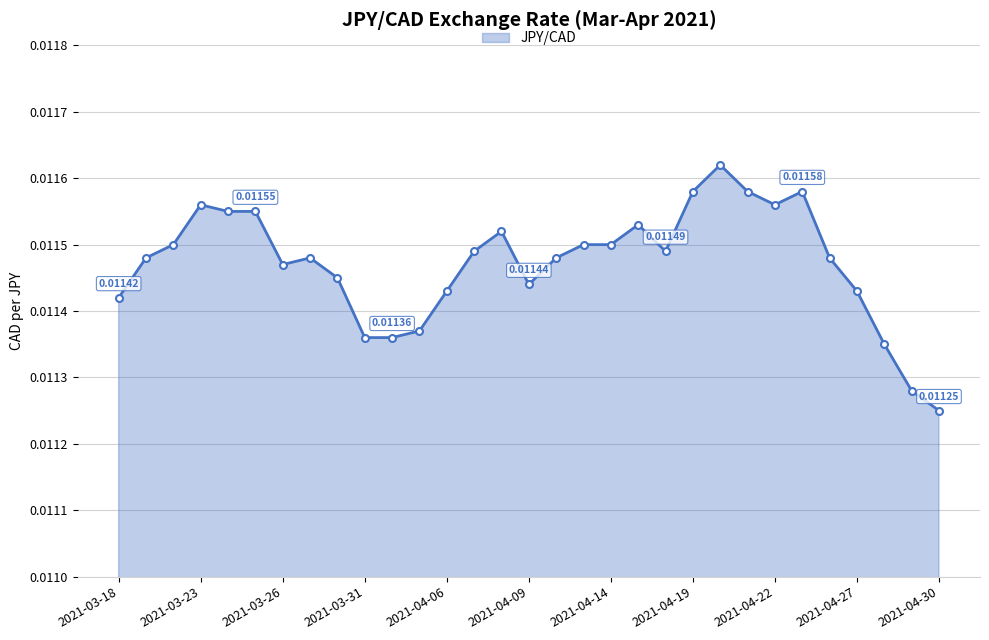

True or false: there are more than 2 points higher than both neighbors.

True